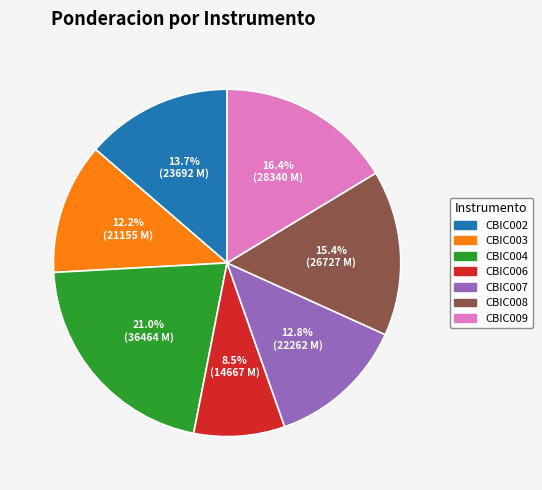

Is there any slice that represents more than half of the pie?

No